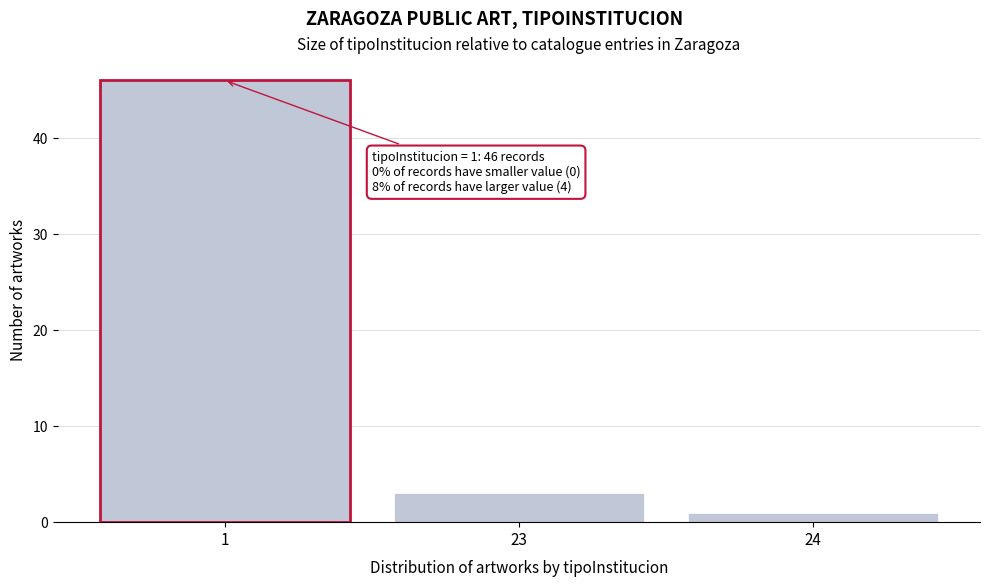

Reading left to right, what are all the values shown in this chart?

1=46	23=3	24=1